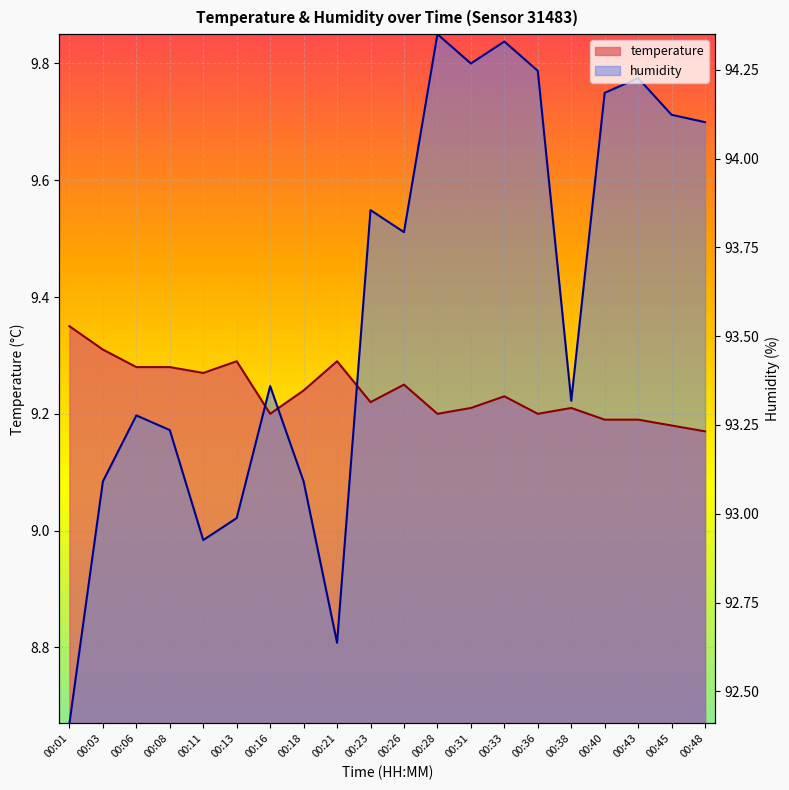

Is the value of humidity at 00:23 greater than the value of temperature at 00:08?

Yes